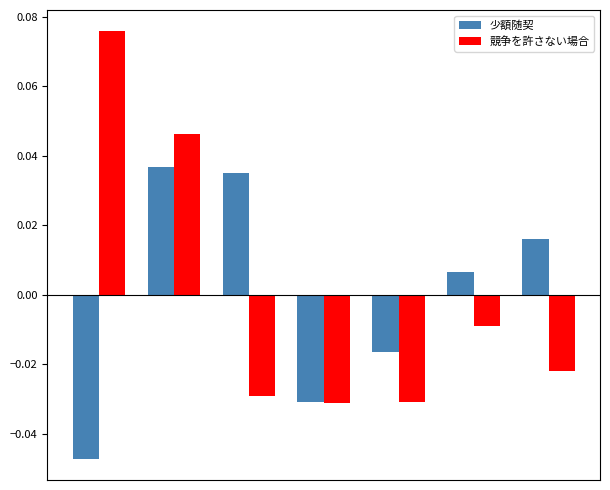

At how many categories does at least one series exceed 0?

5